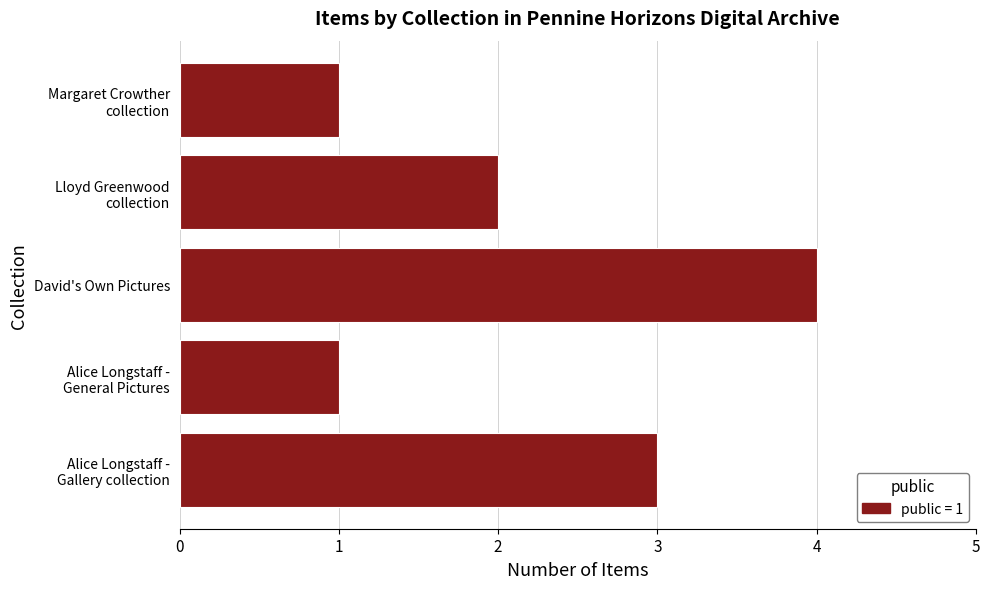

Reading bottom to top, extract all data points from this chart.

3	1	4	2	1